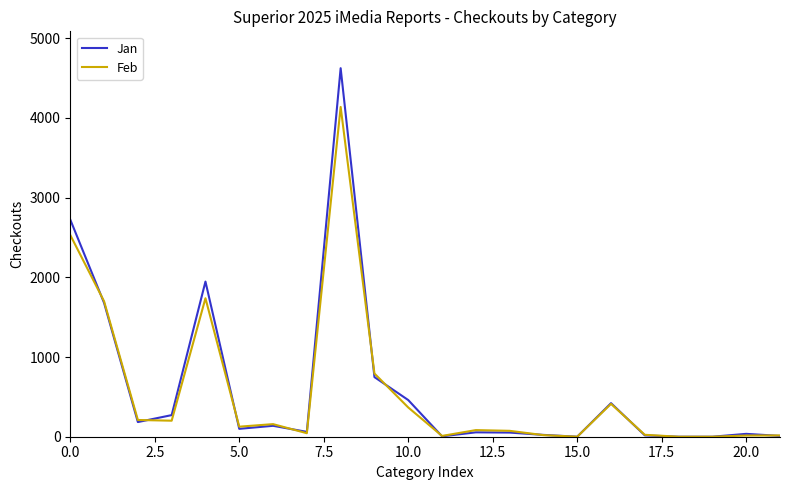

What is the maximum value for Jan?

4623